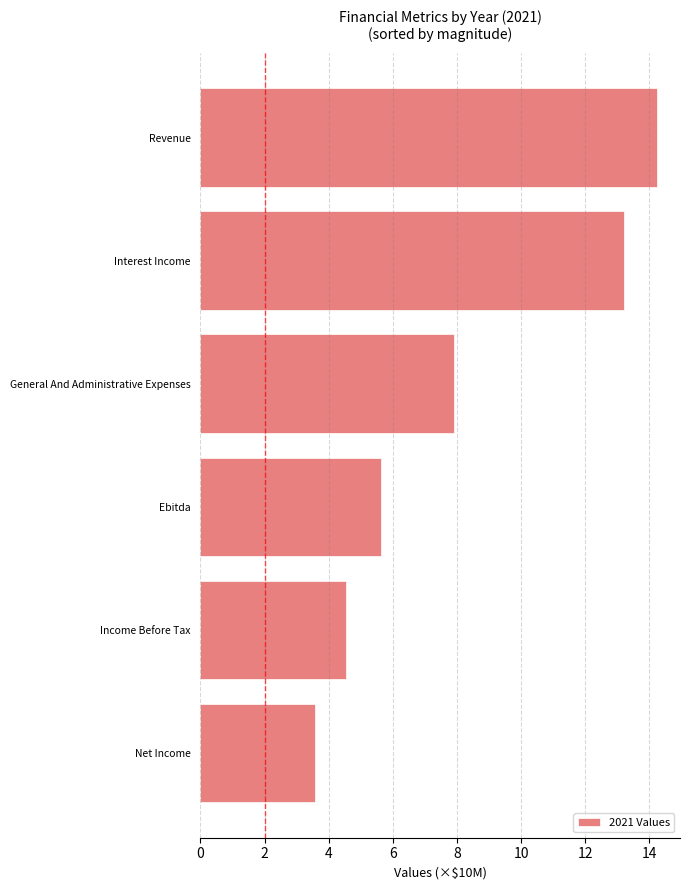

Reading top to bottom, what are all the values shown in this chart?

Revenue=14.2	Interest Income=13.2	General And Administrative Expenses=7.9	Ebitda=5.6	Income Before Tax=4.6	Net Income=3.6